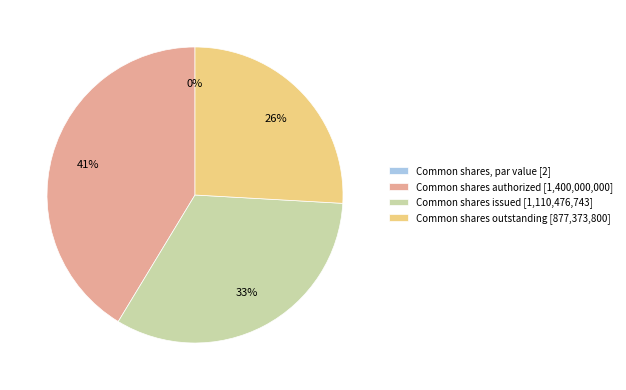

To the nearest percent, what is the difference between the Common shares, par value and Common shares outstanding slice percentages?

26%